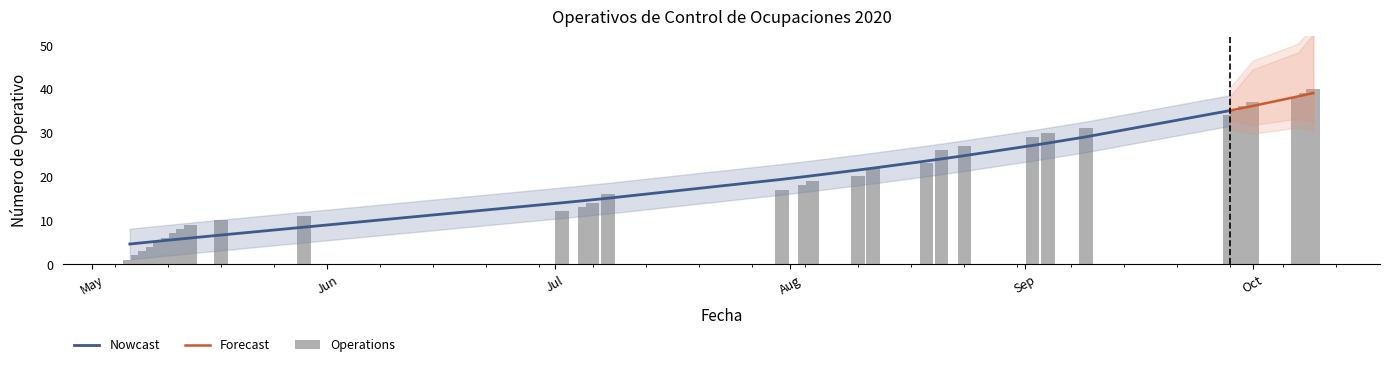

Count the number of values greater than 21.

19